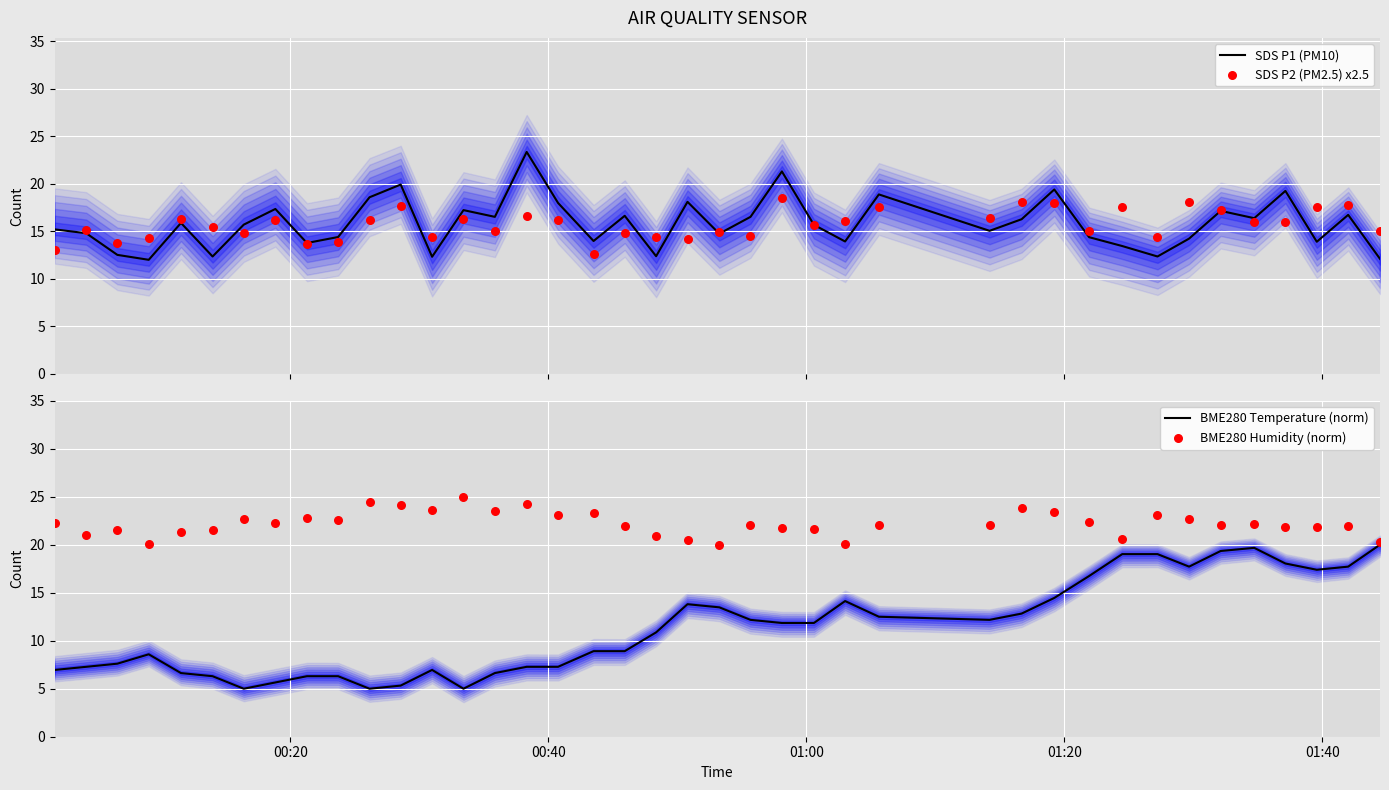

Which series has the widest spread of Y values?

BME280 Temperature (norm)